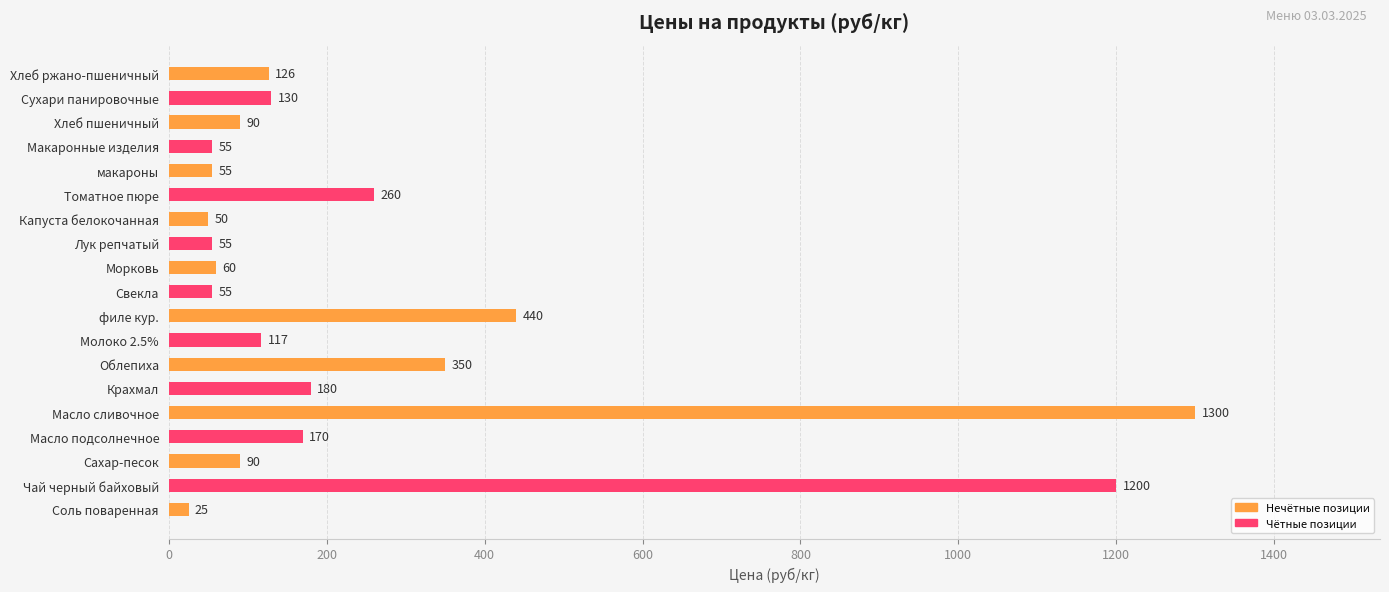

Which has a higher value, Чай черный байховый or Морковь?

Чай черный байховый